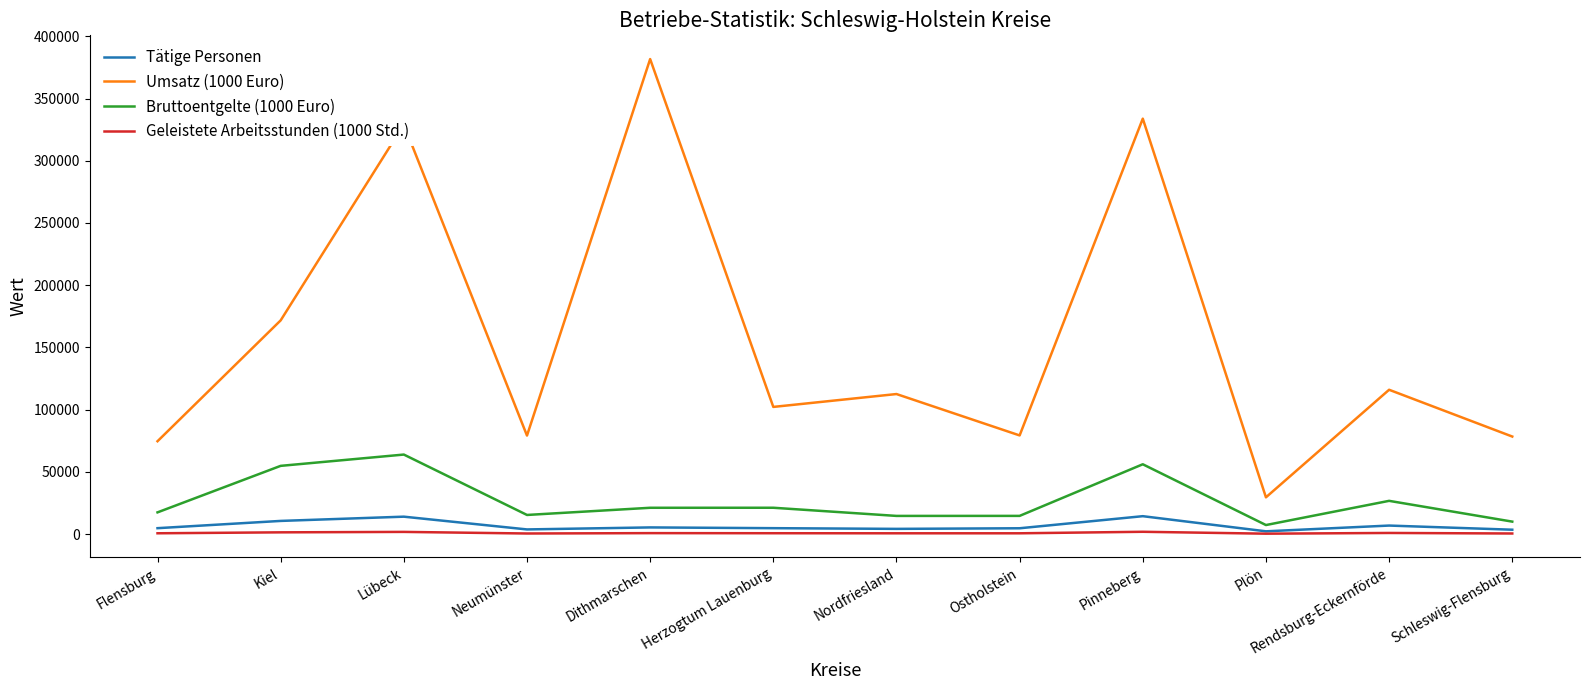

Does the chart have visible grid lines?

No